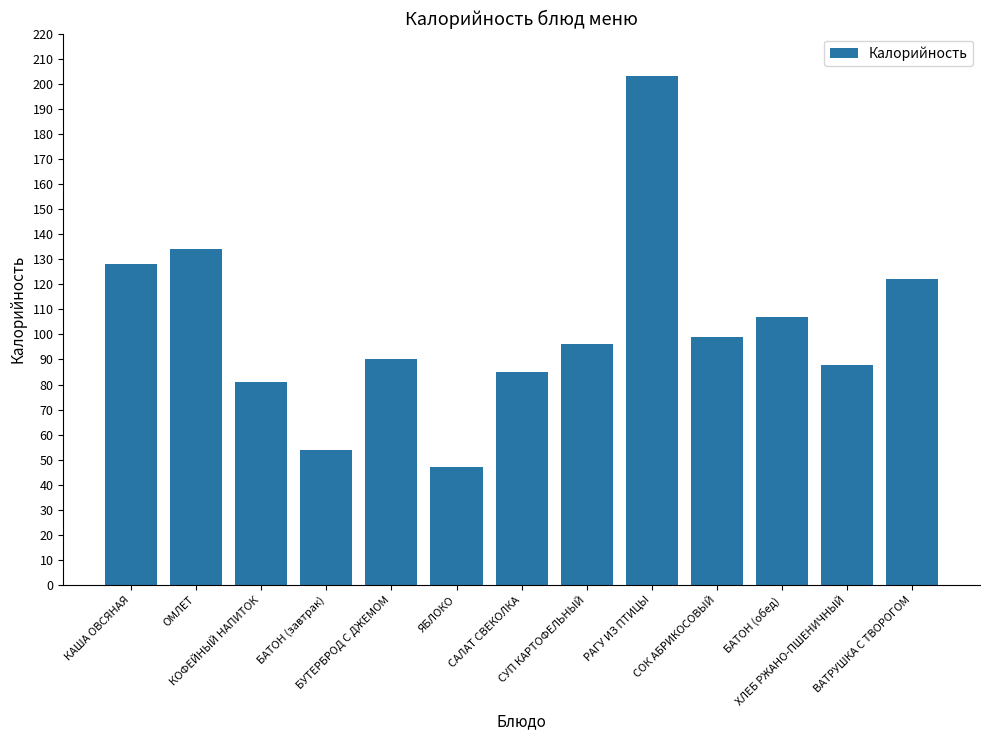

What is the minimum value shown in the chart?

47